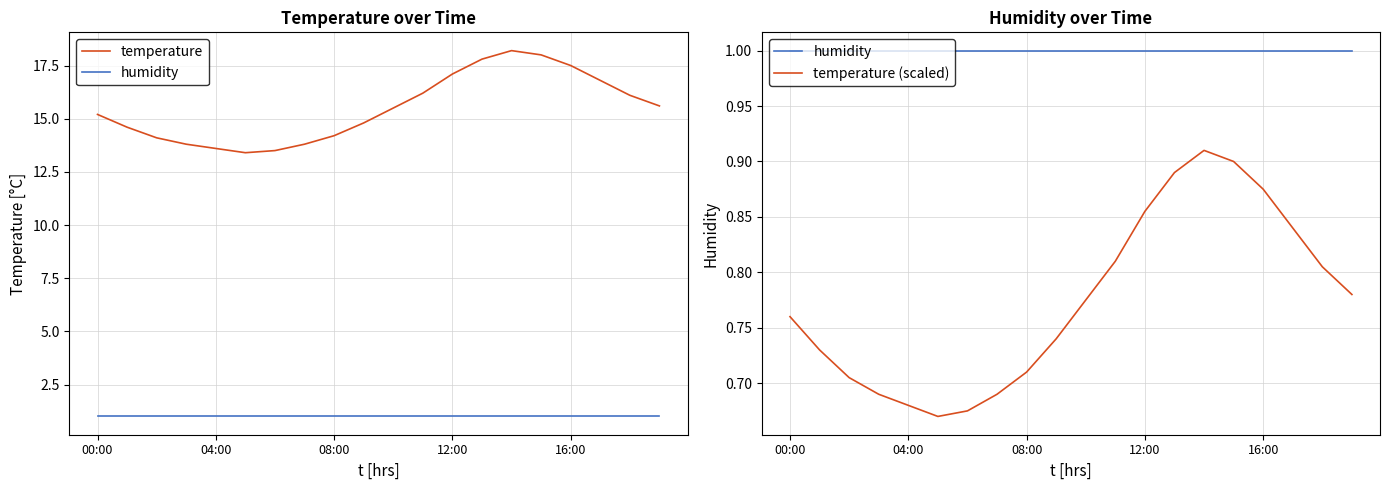

At 5, list the series in order from smallest to largest.

temperature (scaled), humidity, temperature